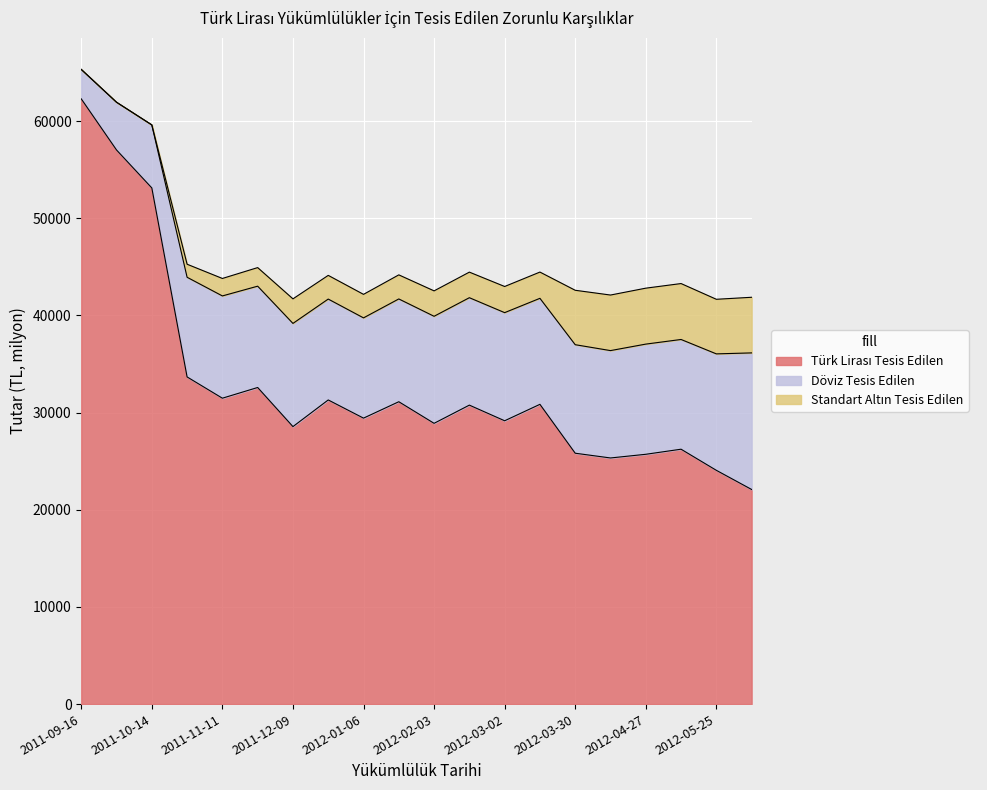

How many interior local valleys does the Döviz Tesis Edilen series have?

5